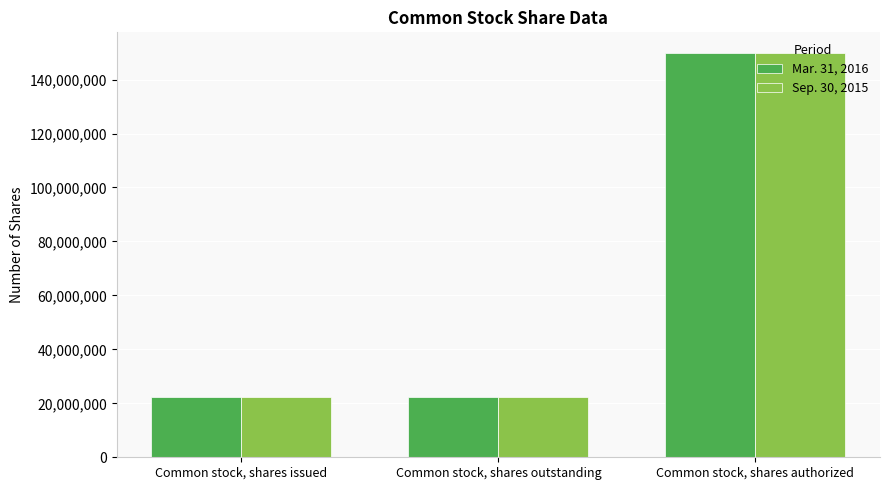

How many Sep. 30, 2015 values are between 22160991 and 150000000?

3